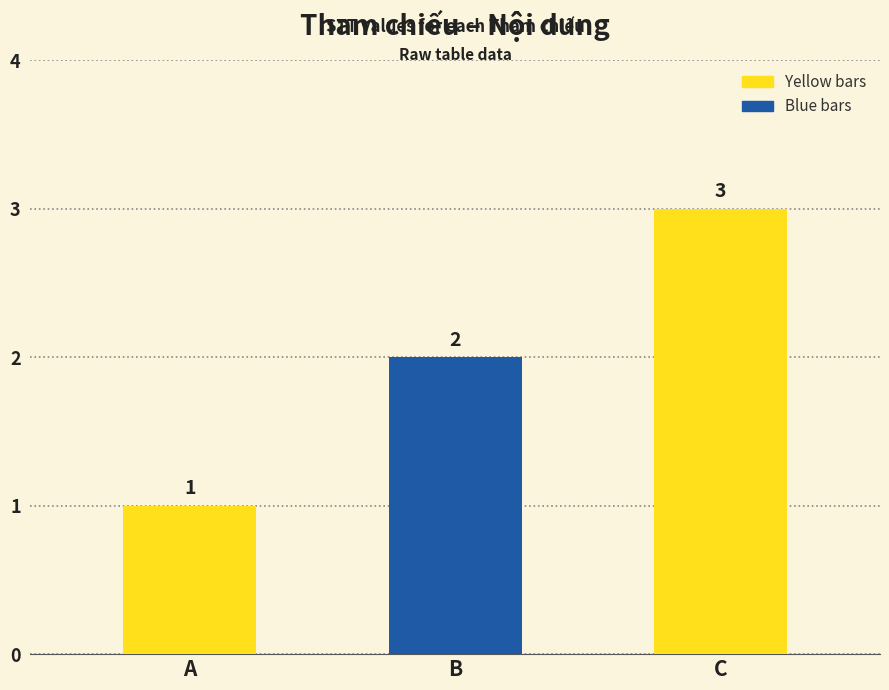

Which label corresponds to the largest value in the chart?

C